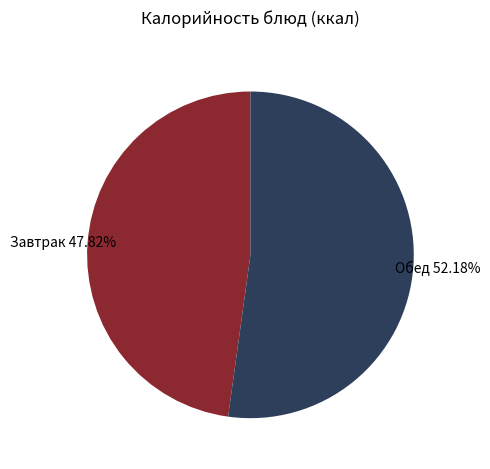

To the nearest percent, what is the average slice percentage?

50%